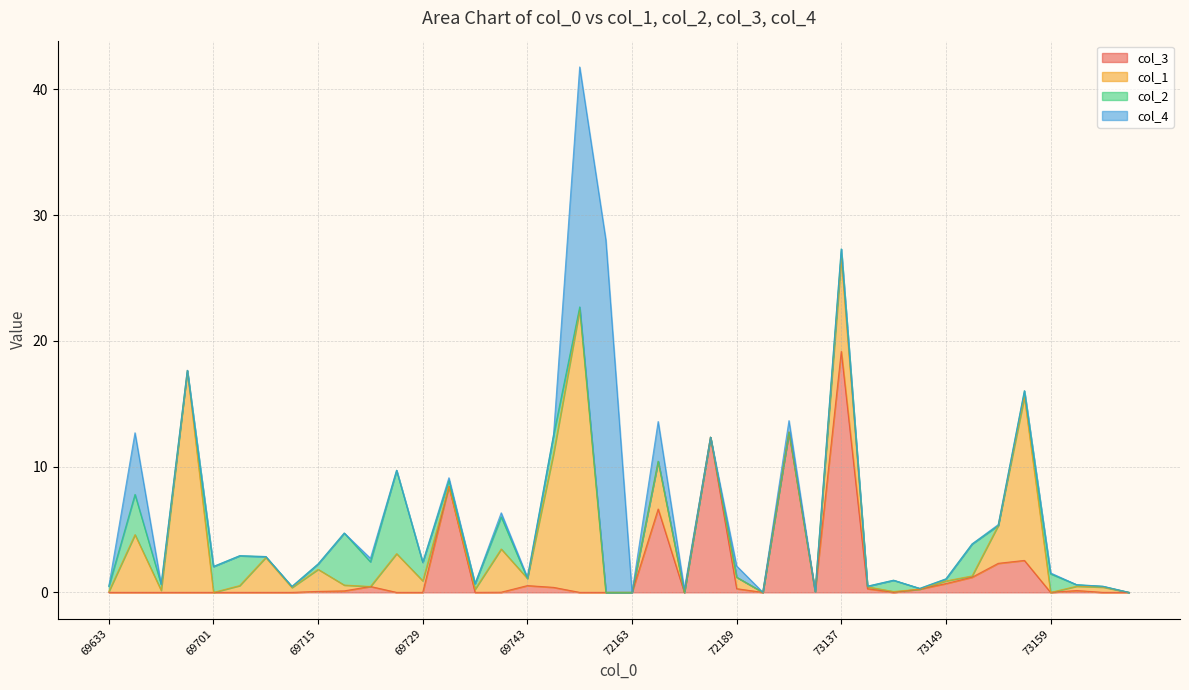

How many series are shown in this chart?

4